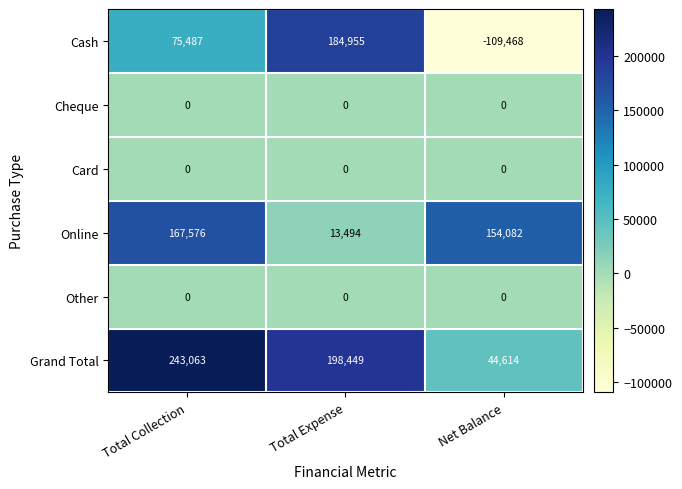

True or false: Card has a value of 0 at Net Balance.

True